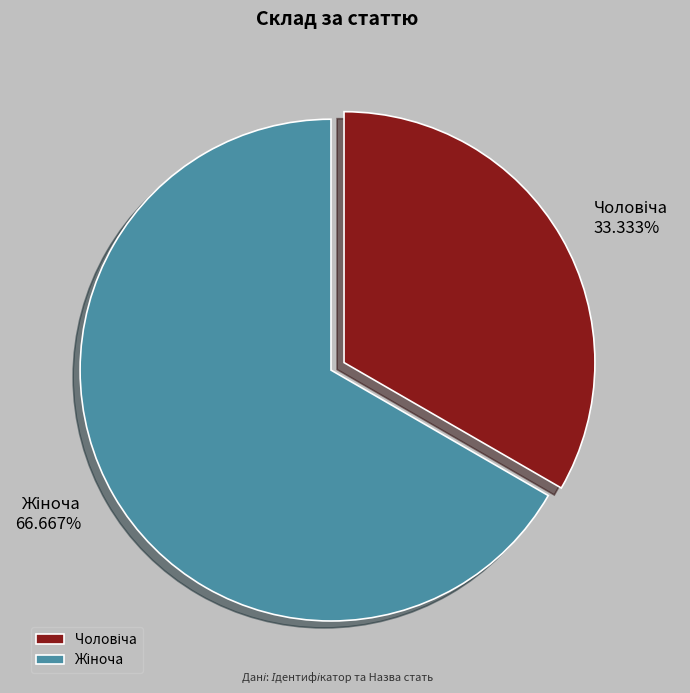

Does any single category account for the majority?

Yes